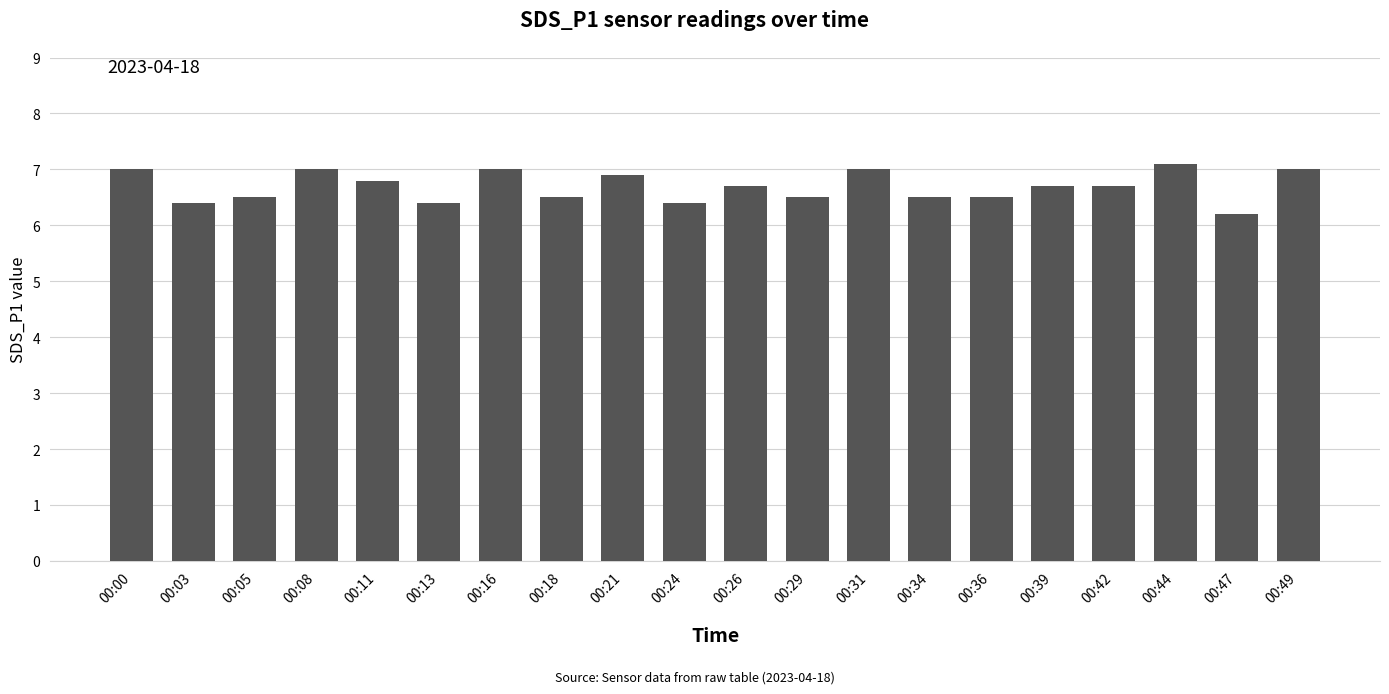

Reading left to right, transcribe all the data shown in this chart.

00:00=7.0	00:03=6.4	00:05=6.5	00:08=7.0	00:11=6.8	00:13=6.4	00:16=7.0	00:18=6.5	00:21=6.9	00:24=6.4	00:26=6.7	00:29=6.5	00:31=7.0	00:34=6.5	00:36=6.5	00:39=6.7	00:42=6.7	00:44=7.1	00:47=6.2	00:49=7.0